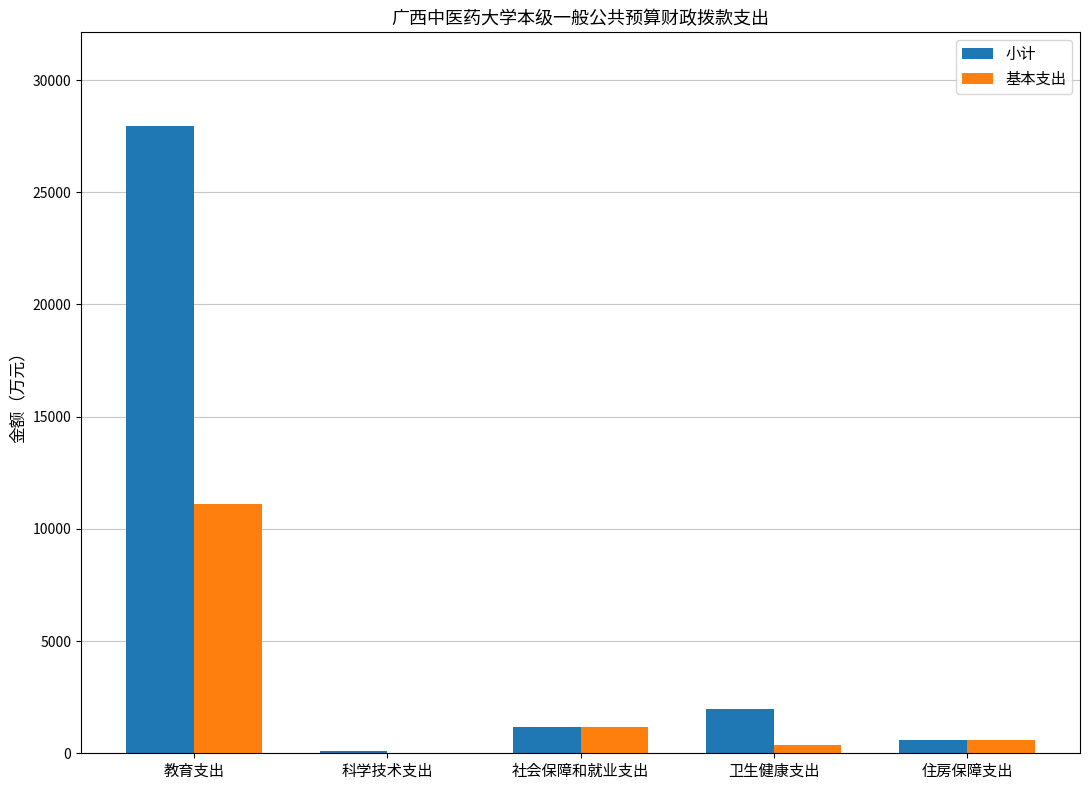

Is the value of 小计 at 社会保障和就业支出 greater than the value of 基本支出 at 卫生健康支出?

Yes